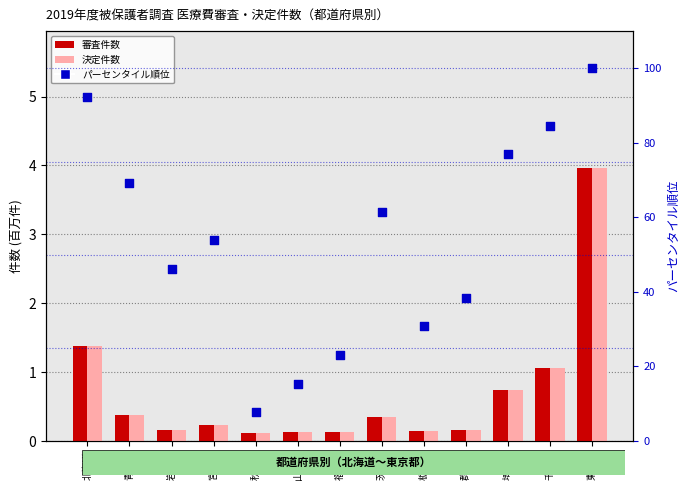

Which series has the largest total across all categories?

審査件数パーセンタイル順位